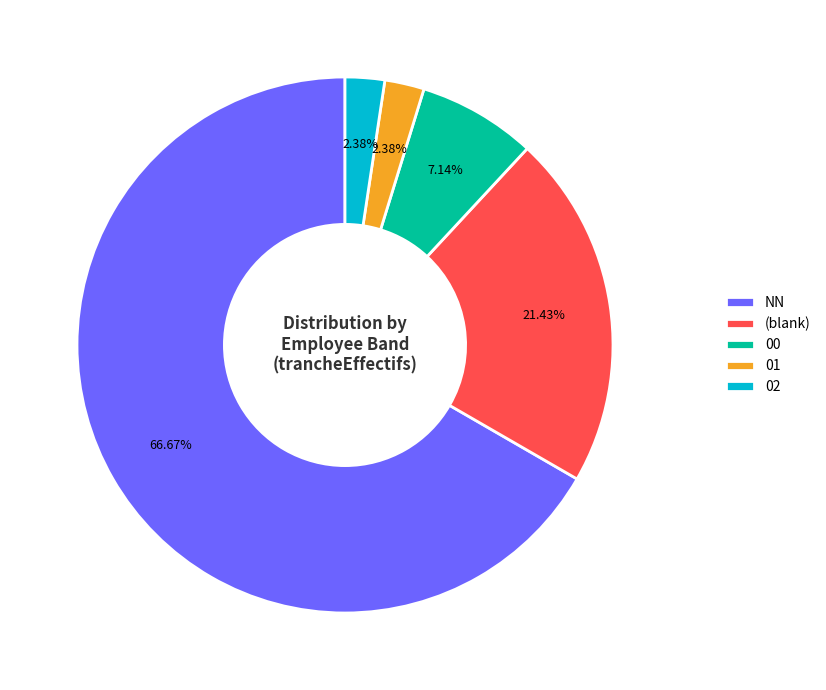

How much of the chart is everything except 02?

97.6%